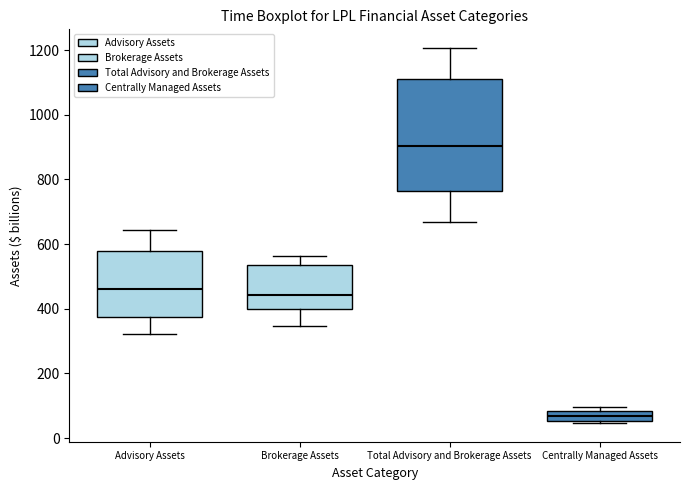

Comparing the boxes themselves (not the whiskers), which one is the tallest?

Total Advisory and Brokerage Assets